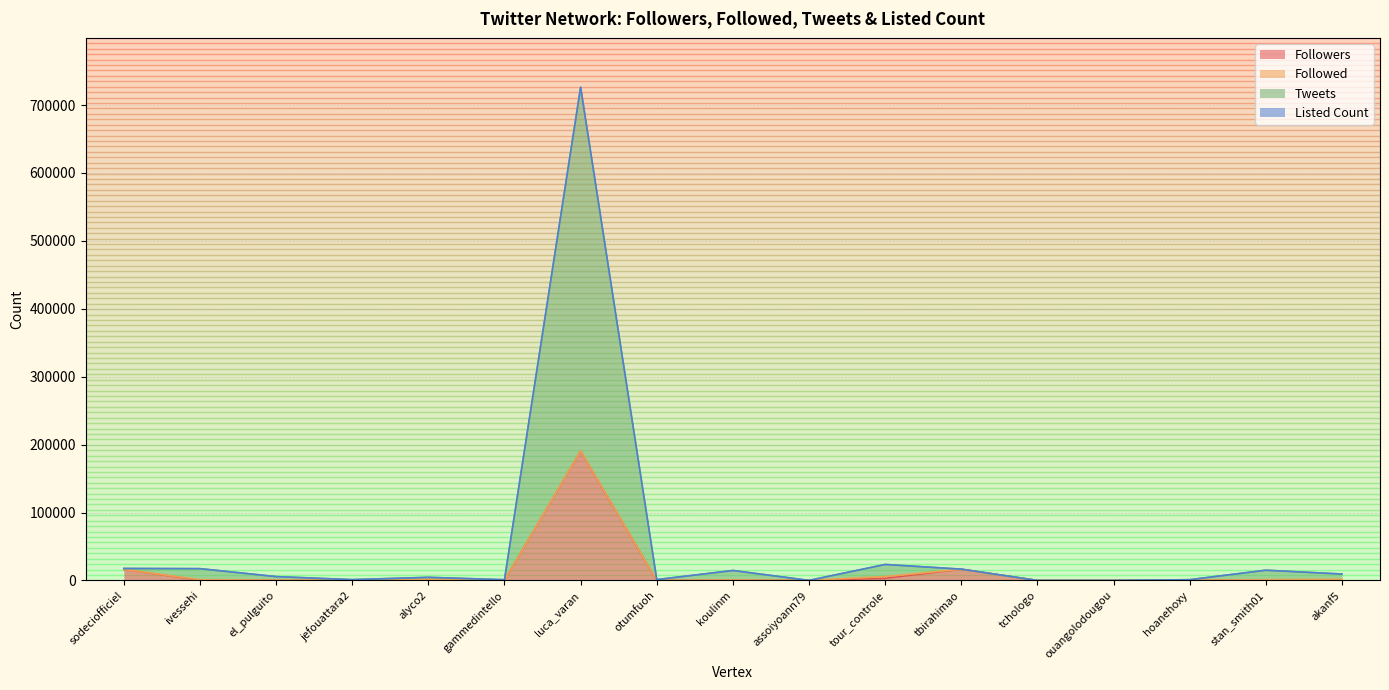

At which category does Listed Count reach its first local peak?

alyco2